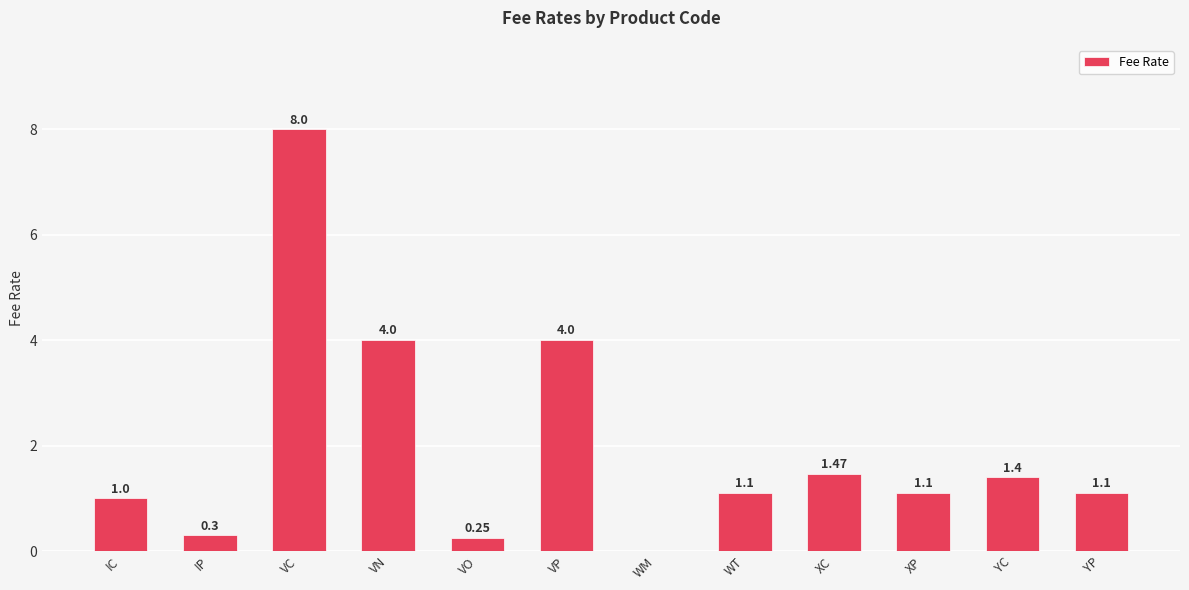

Count the number of categories in the chart.

12